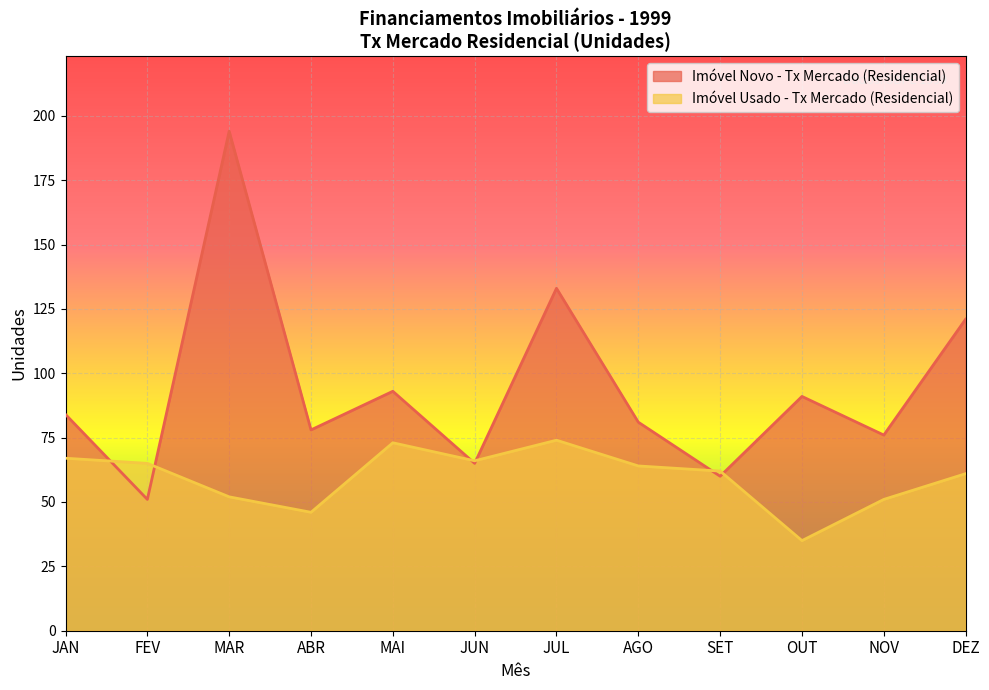

List the labels in order of Imóvel Usado - Tx Mercado (Residencial) value, largest first.

JUL, MAI, JAN, JUN, FEV, AGO, SET, DEZ, MAR, NOV, ABR, OUT